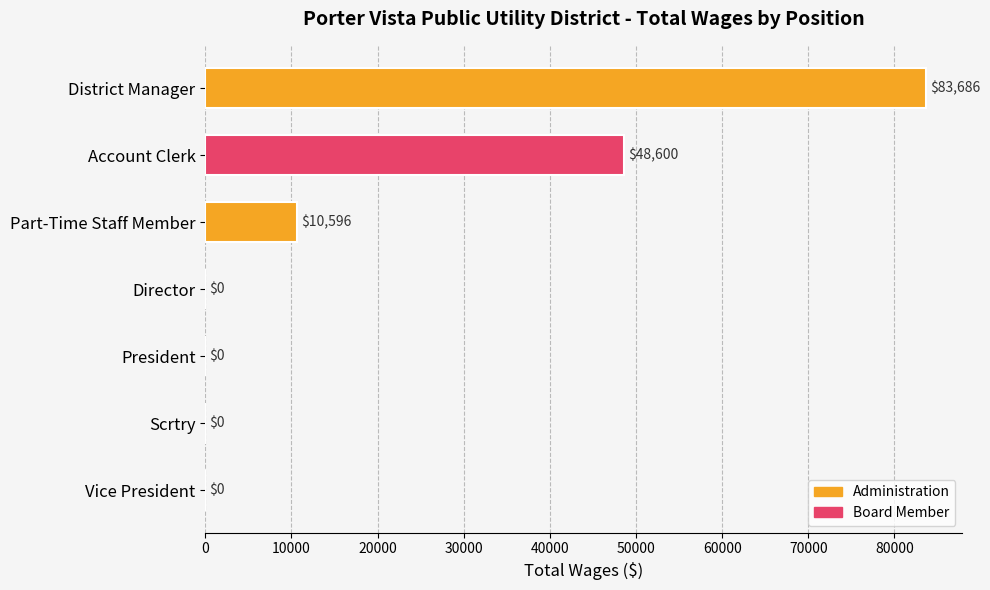

What is the sum of all values?

142882